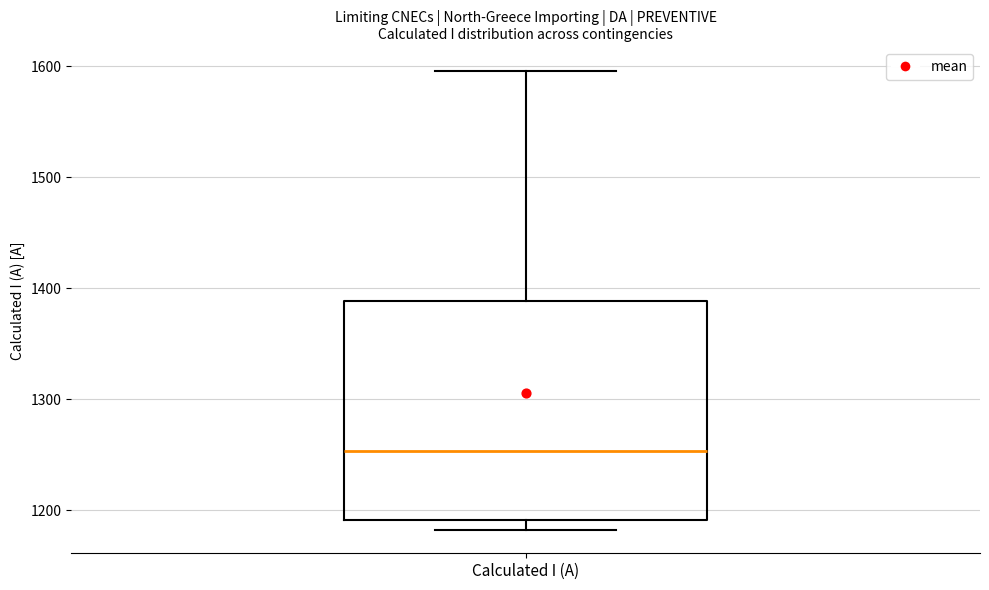

Read this box plot against the y-axis: the position of the median line, the range covered by the box, and the ends of both whiskers. The values are not printed on the chart, so give them approximately, as read against the axis.

median 1250, box 1190 to 1390, whiskers 1180 to 1600